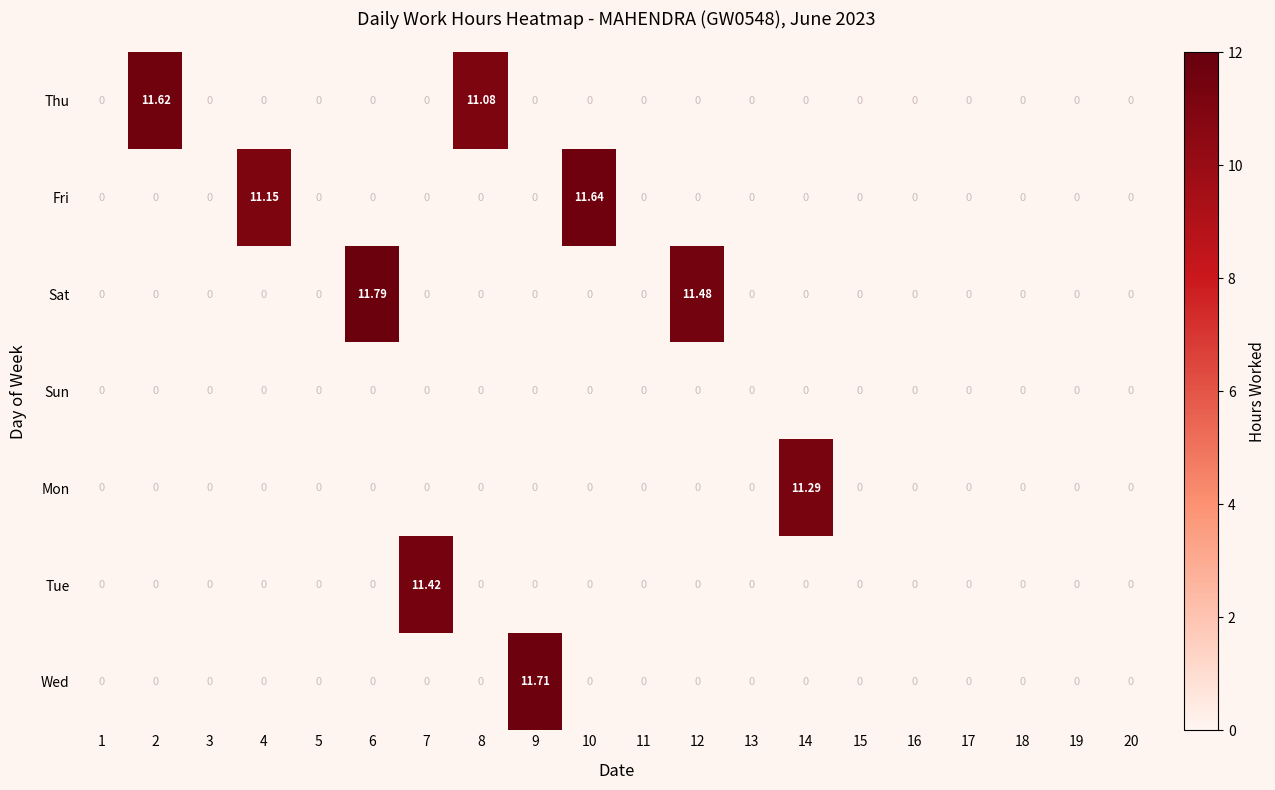

List the series in order of their peak value, lowest first.

Sun, Mon, Tue, Thu, Fri, Wed, Sat